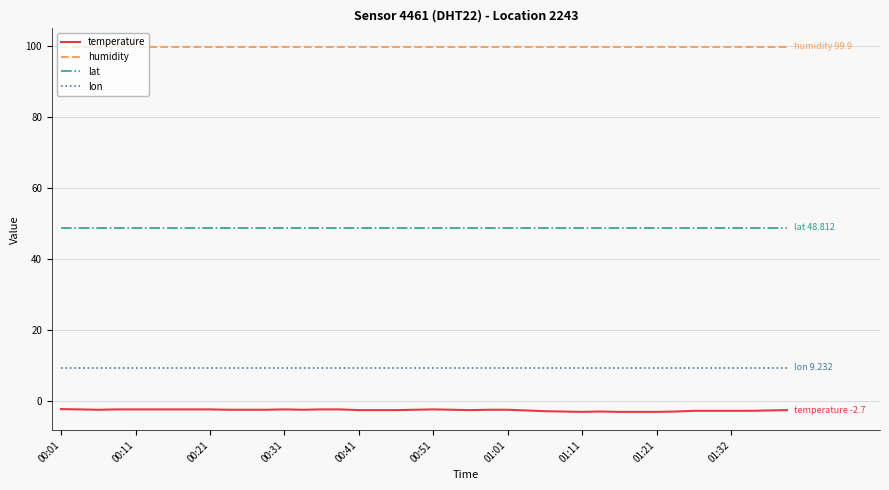

List the series in order of their peak value, lowest first.

temperature, lon, lat, humidity